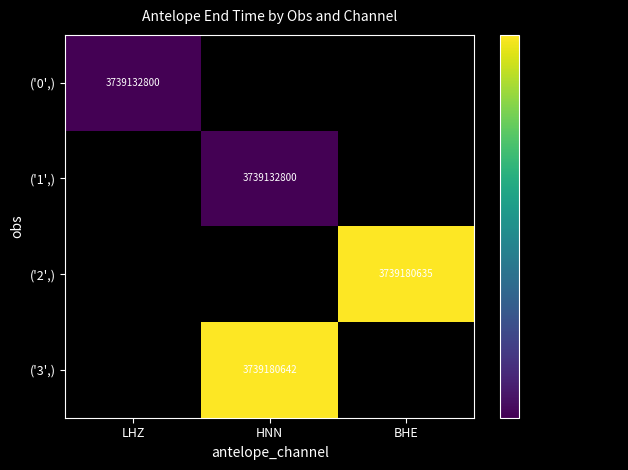

True or false: ('0',) has a value of 1994425332 at LHZ.

False